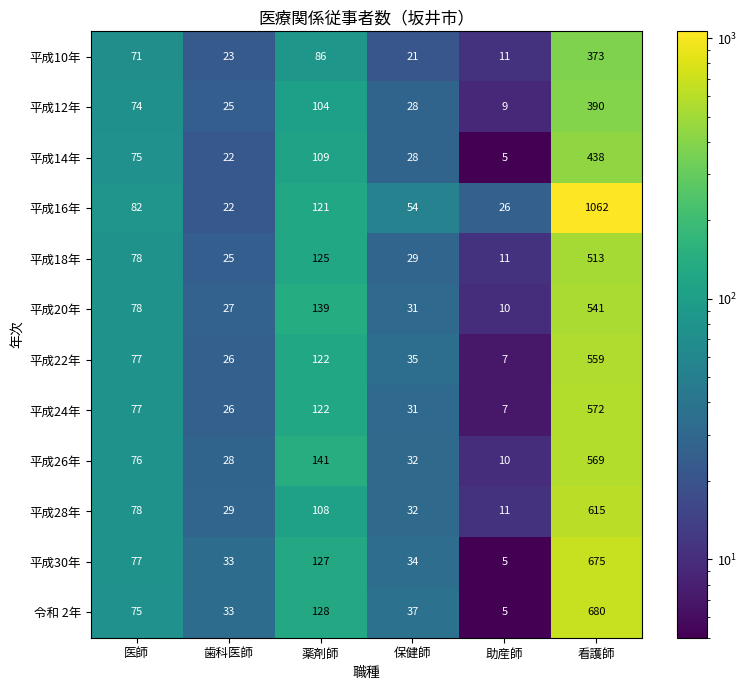

How many data points does each series have?

6